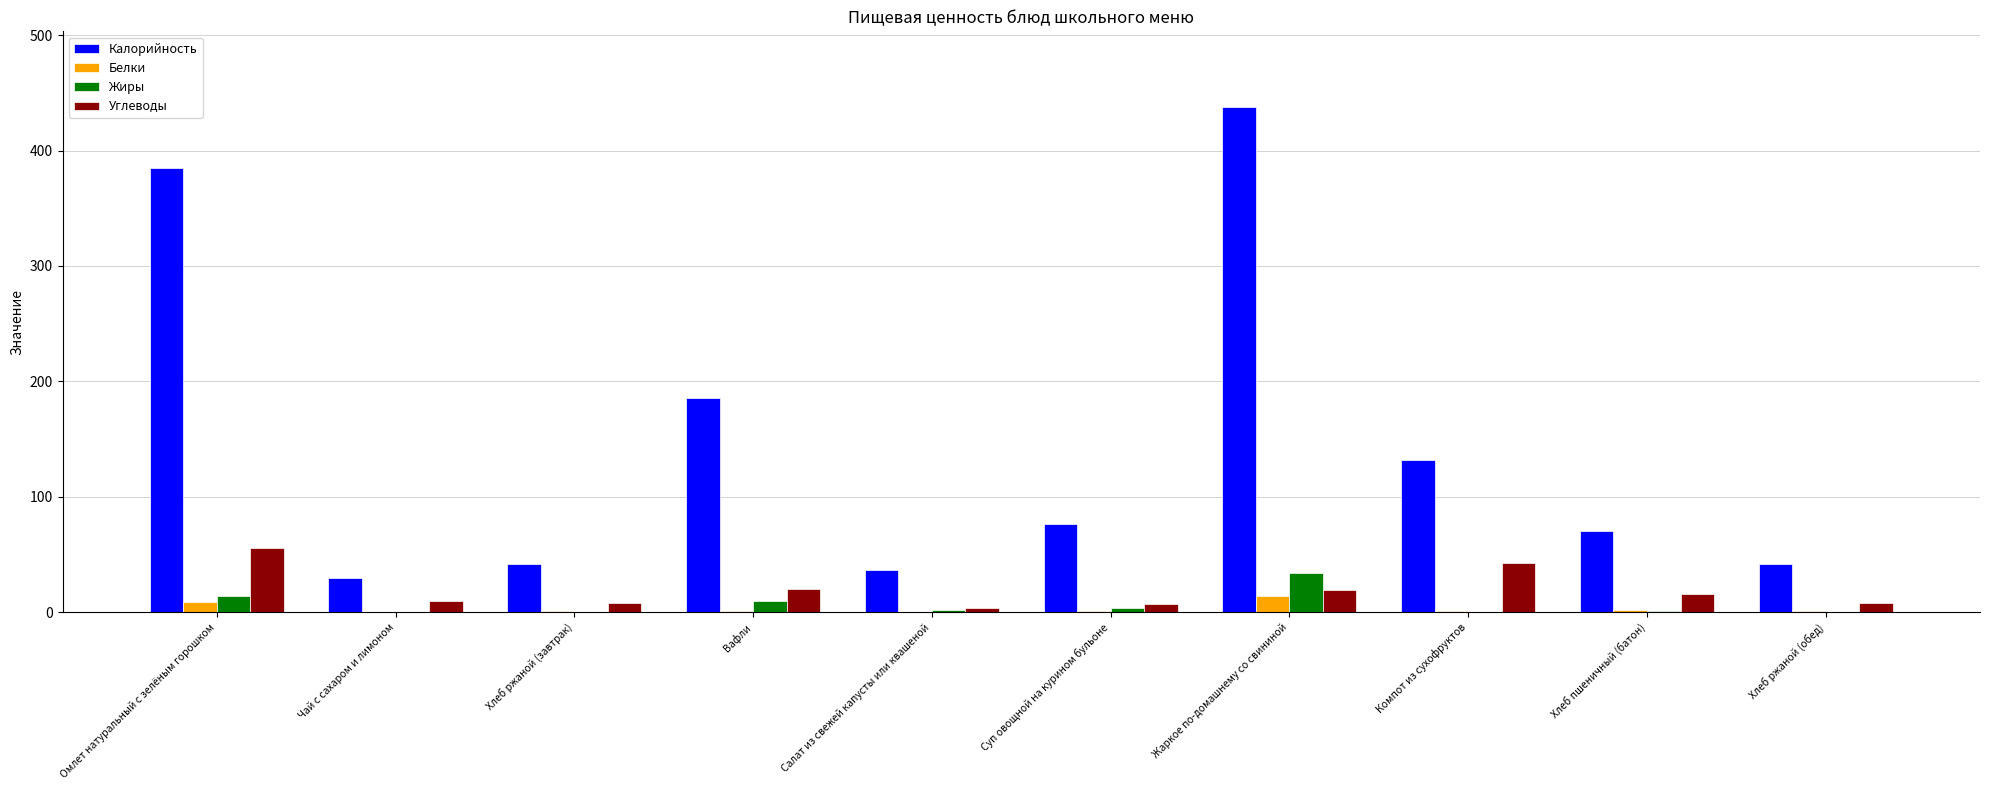

Count the number of categories in the chart.

10